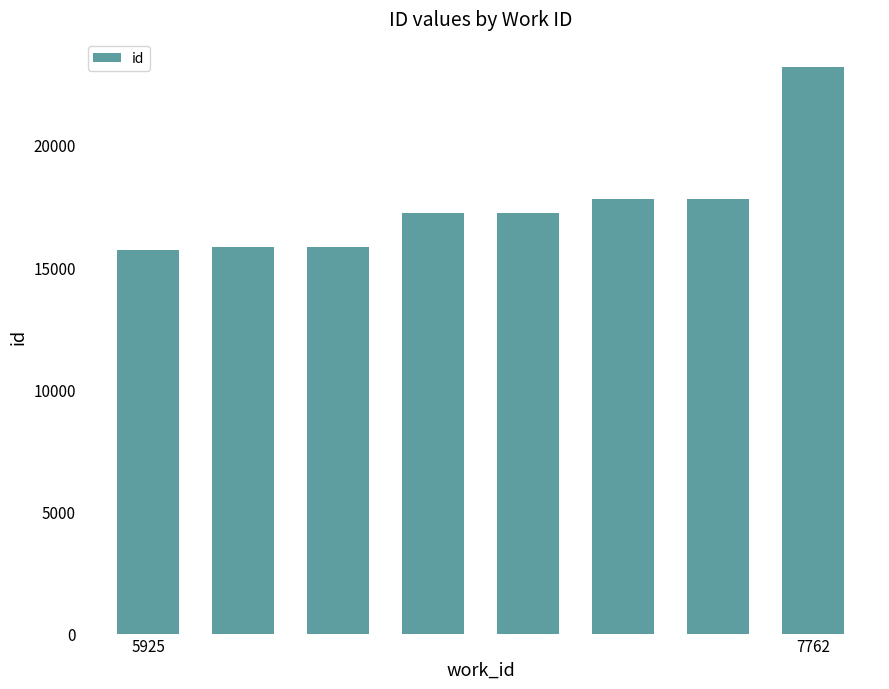

What is the greatest value displayed?

23181